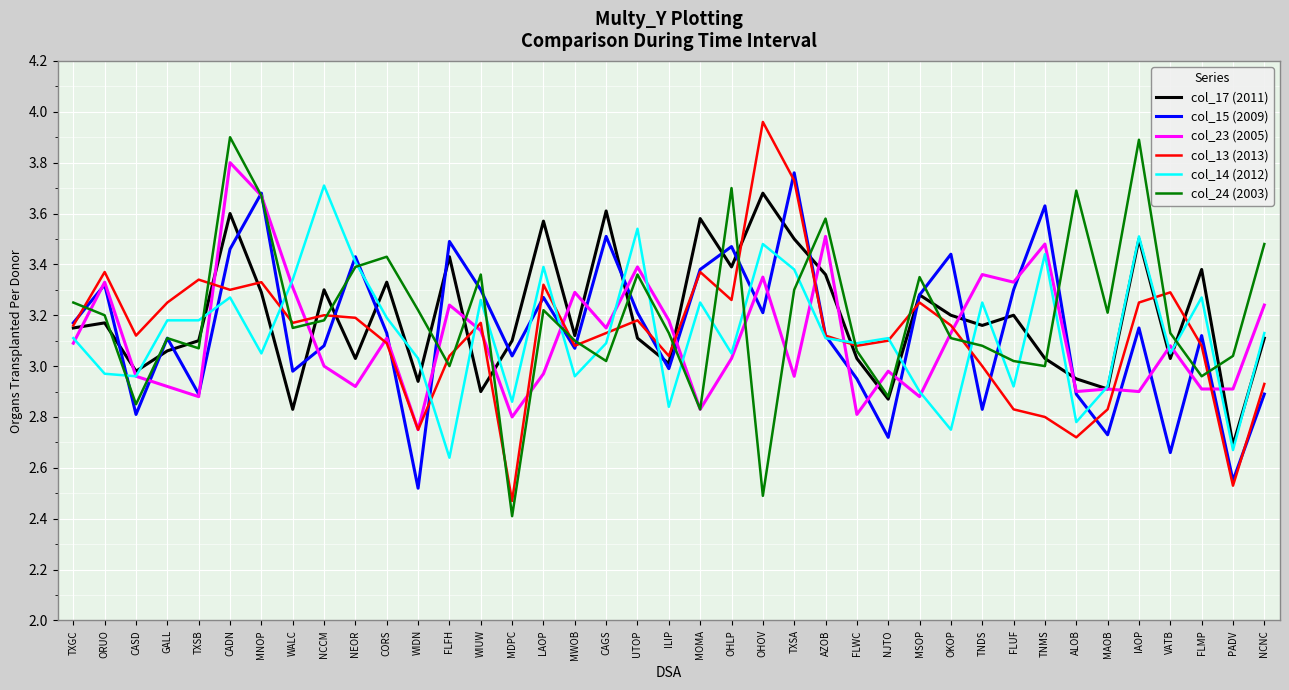

What is the difference between the col_13 (2013) values at NCNC and ORUO?

0.4